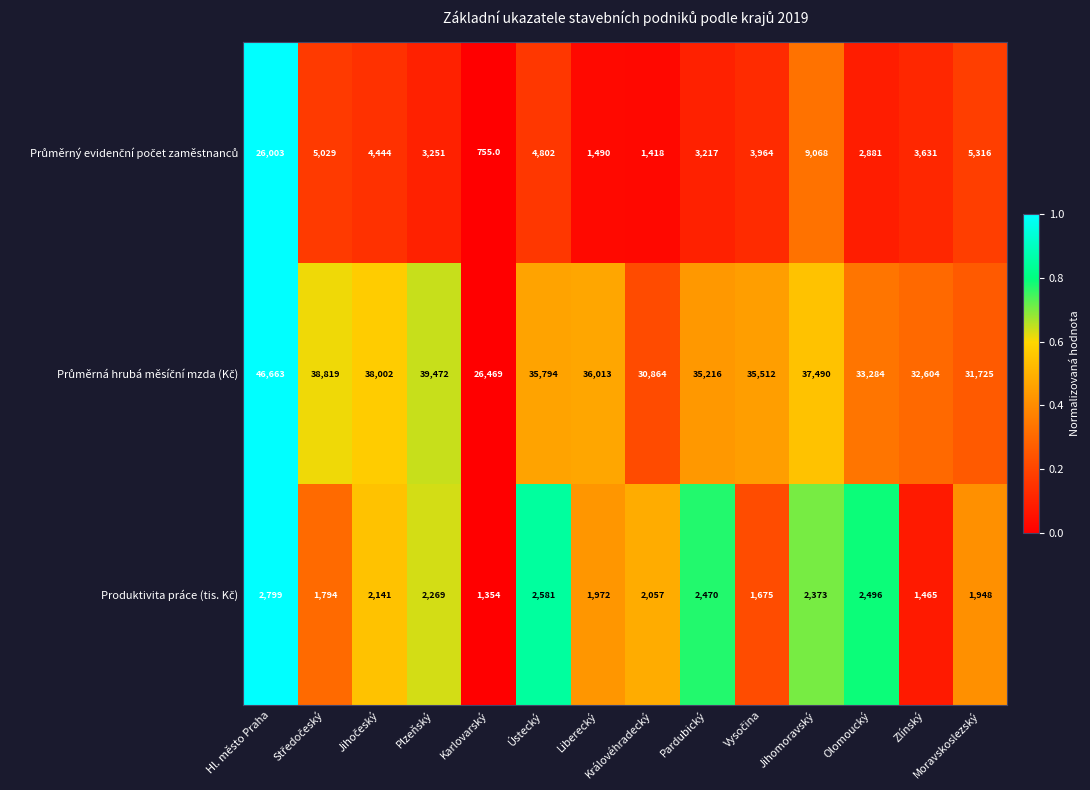

At which category is the sum across all series the highest?

Hl. město Praha